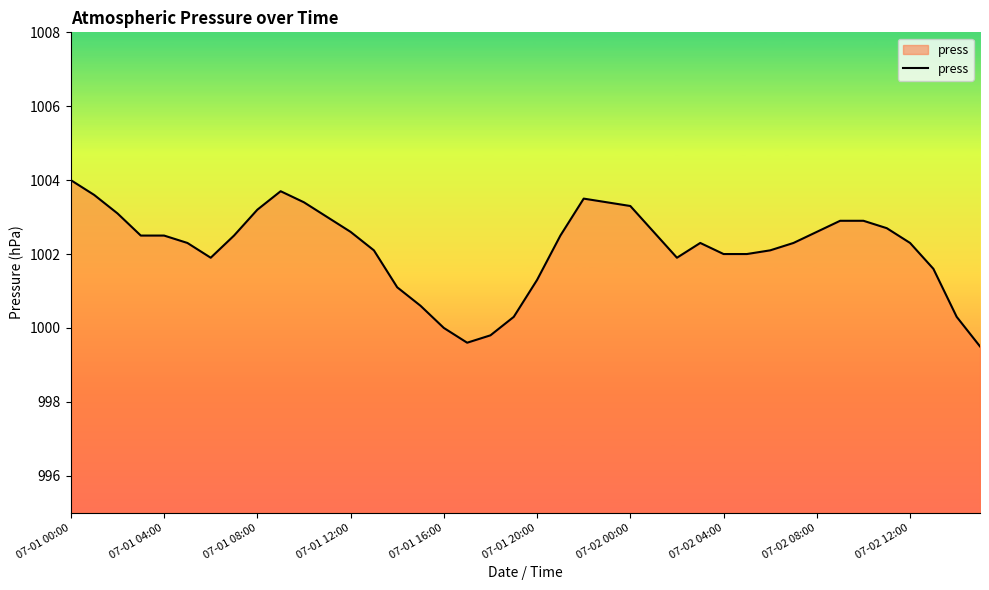

Does the chart have visible grid lines?

No